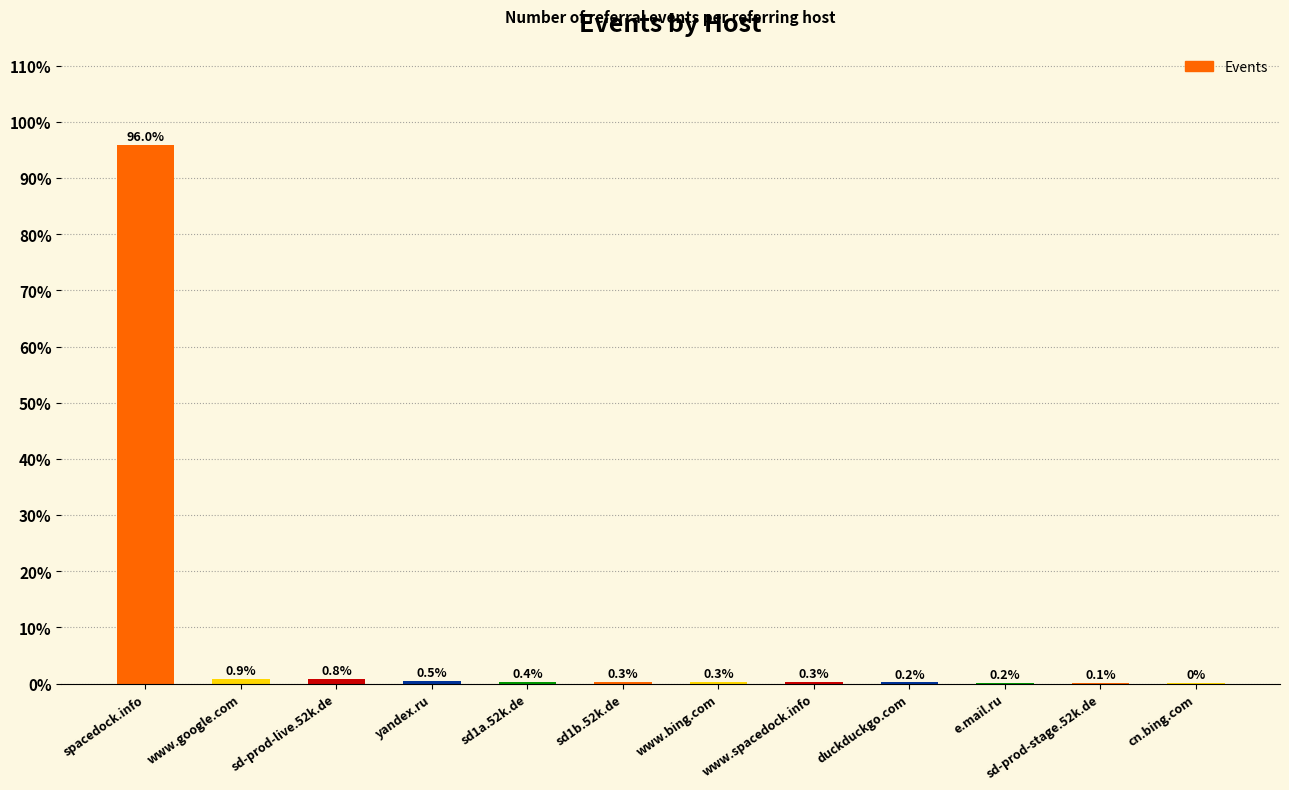

Where is the data nearest to the value 48?

www.google.com